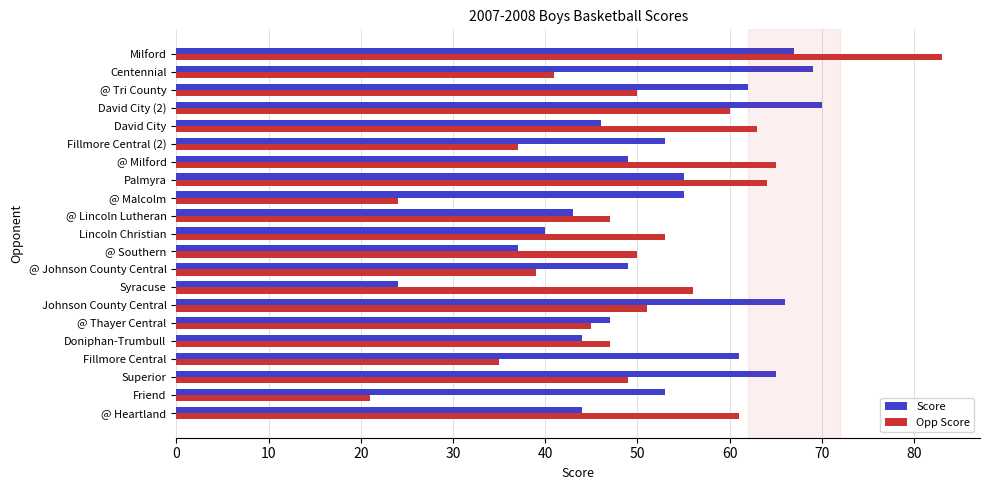

Read the Opp Score value at Syracuse, to the nearest 5.

55